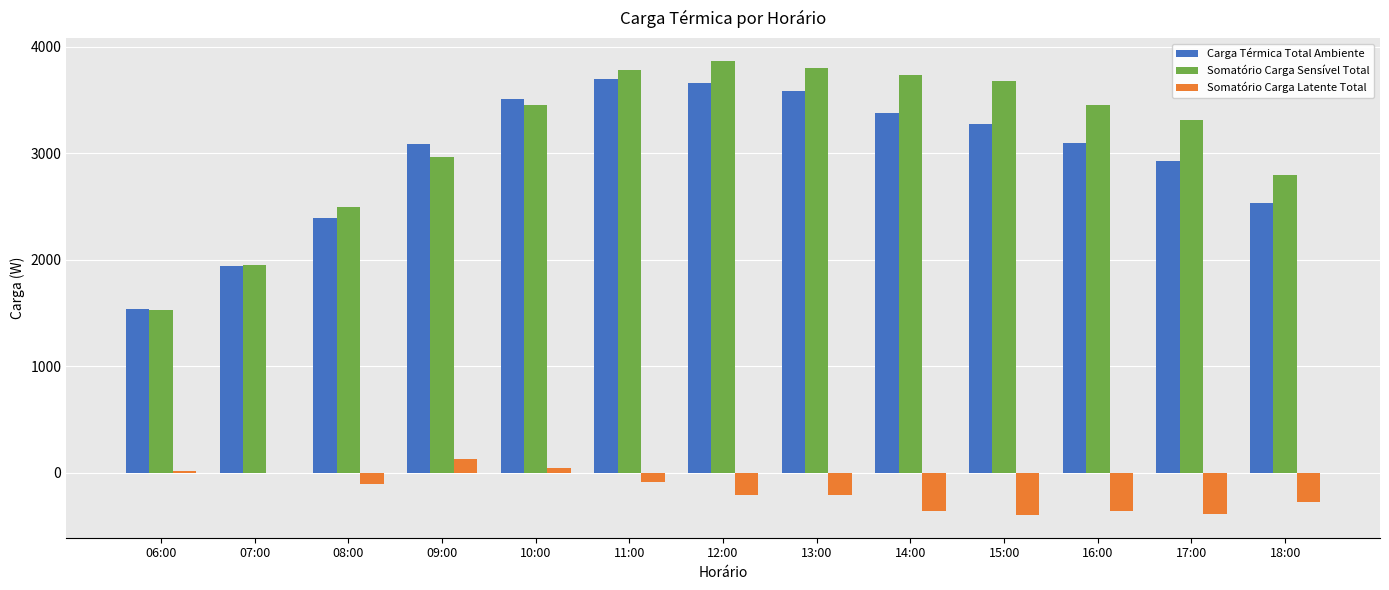

What is the maximum value shown in the chart?

3866.8